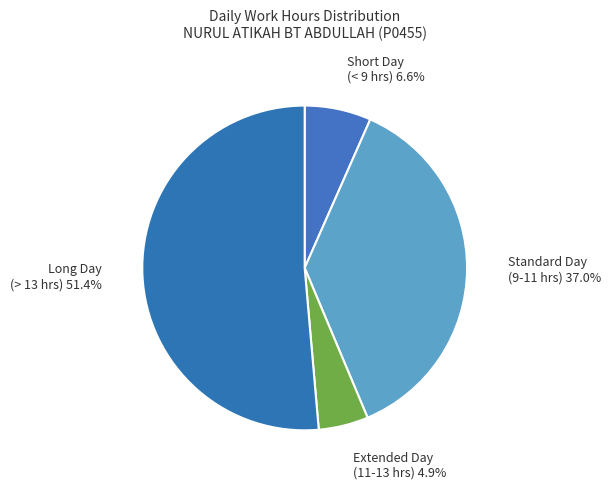

Count the number of slices in the pie.

4